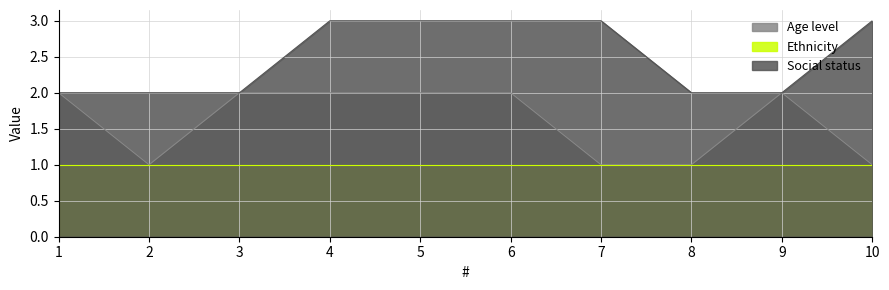

Where is Age level nearest to the value 1?

2